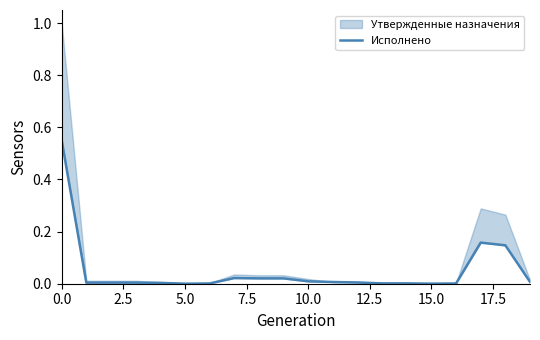

Is it true that the value at 15.0 is 0.0?

True